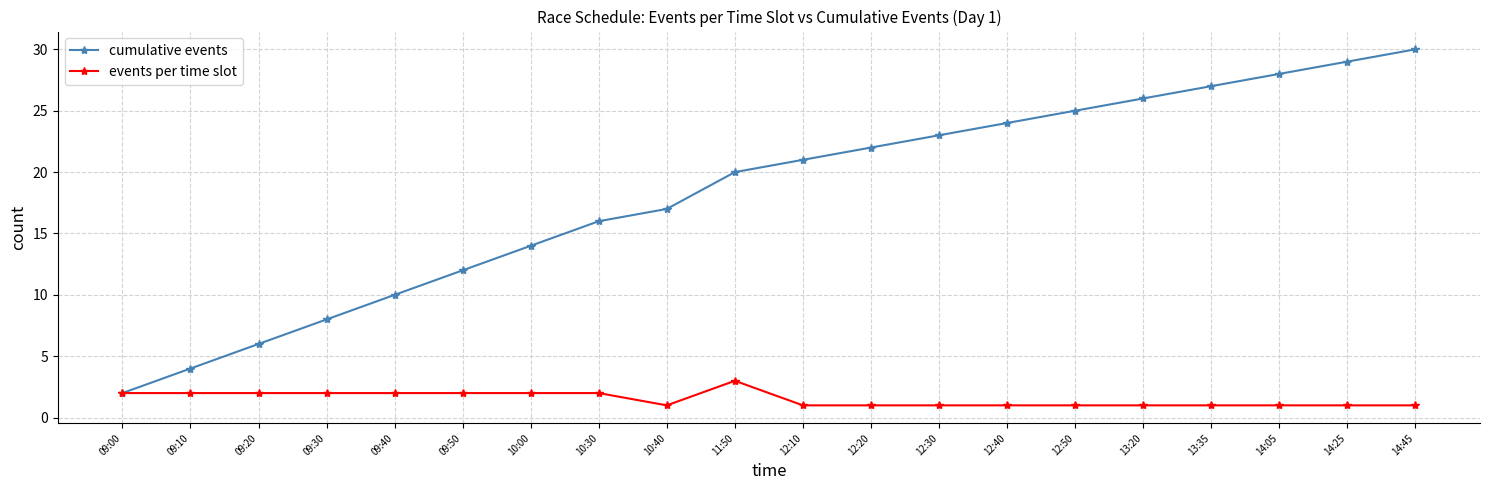

Which series changed the most between 09:10 and 10:40?

cumulative events